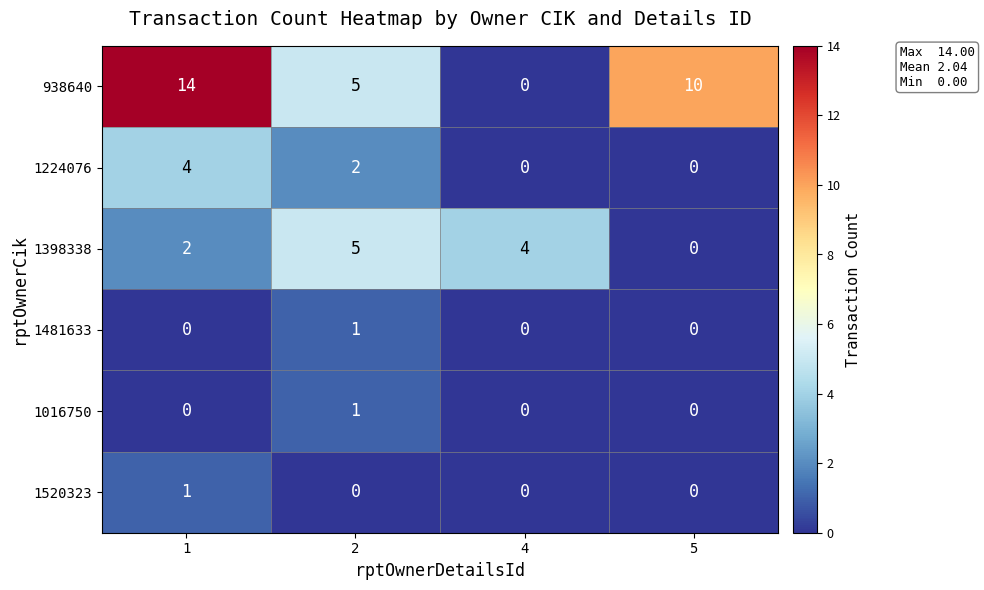

Is the value of 1481633 at 2 greater than the value of 1224076 at 4?

Yes